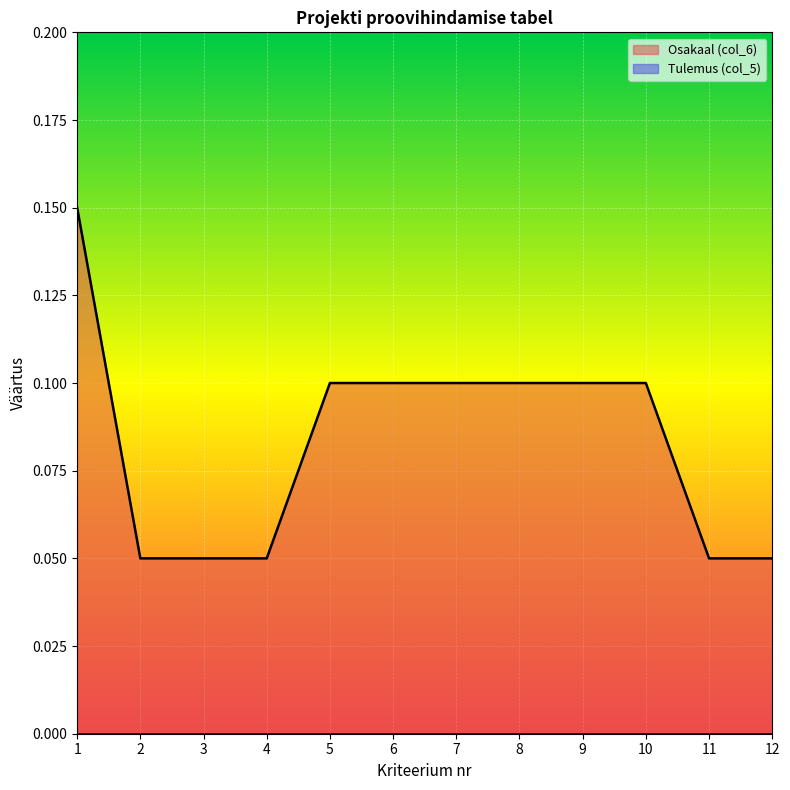

What is the difference between the maximum and minimum values?

0.1